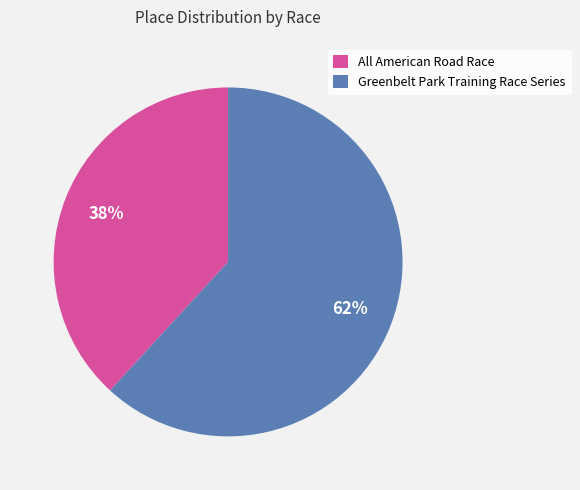

True or false: Greenbelt Park Training Race Series accounts for 54% of the total.

False